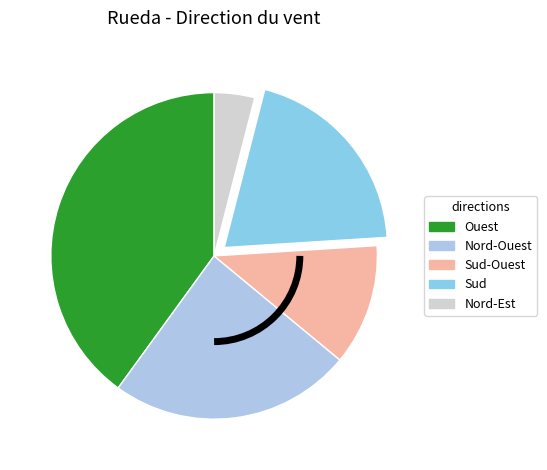

Rank the categories by value from highest to lowest.

Ouest, Nord-Ouest, Sud, Sud-Ouest, Nord-Est